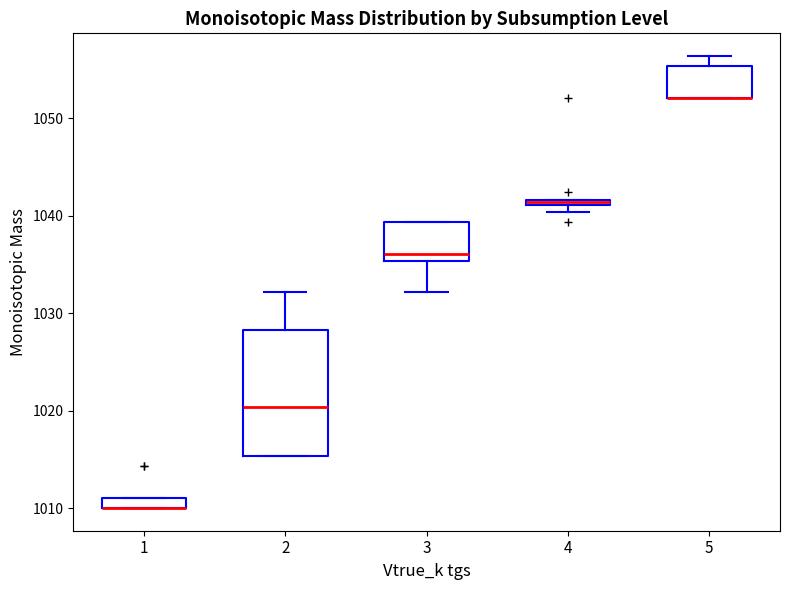

Comparing the boxes themselves (not the whiskers), which one is the tallest?

2